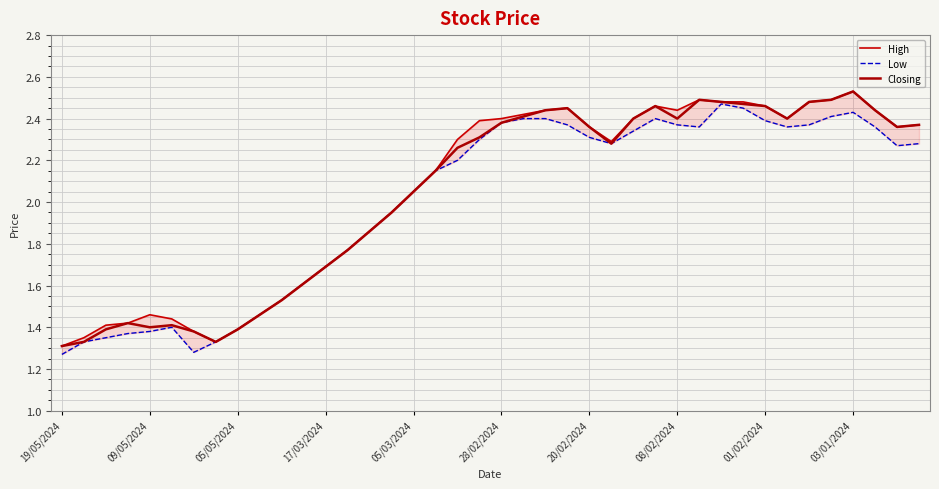

True or false: Closing has a value of 2.7 at 14.

False